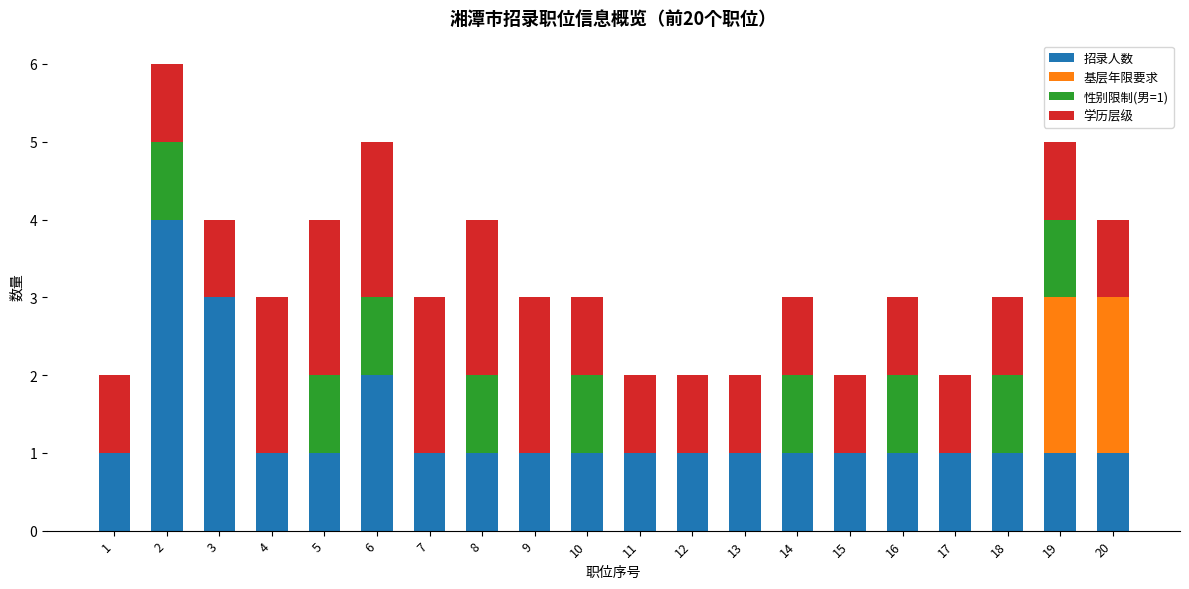

What is the highest value of the 招录人数 series?

4